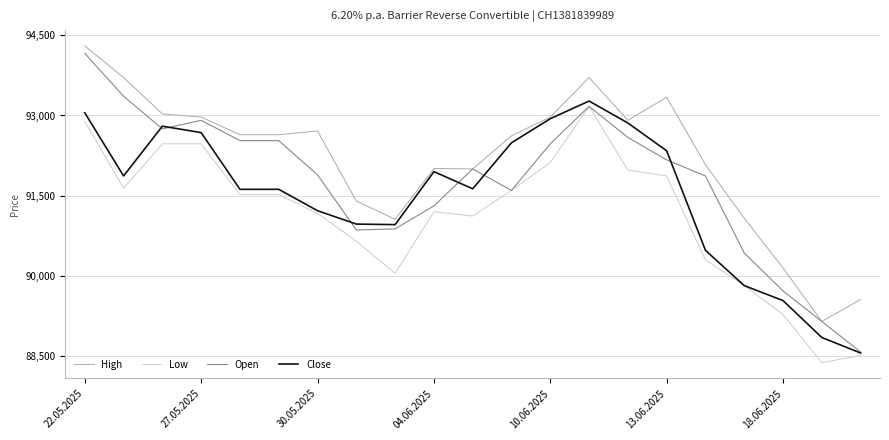

True or false: Low and High intersect in this chart.

False